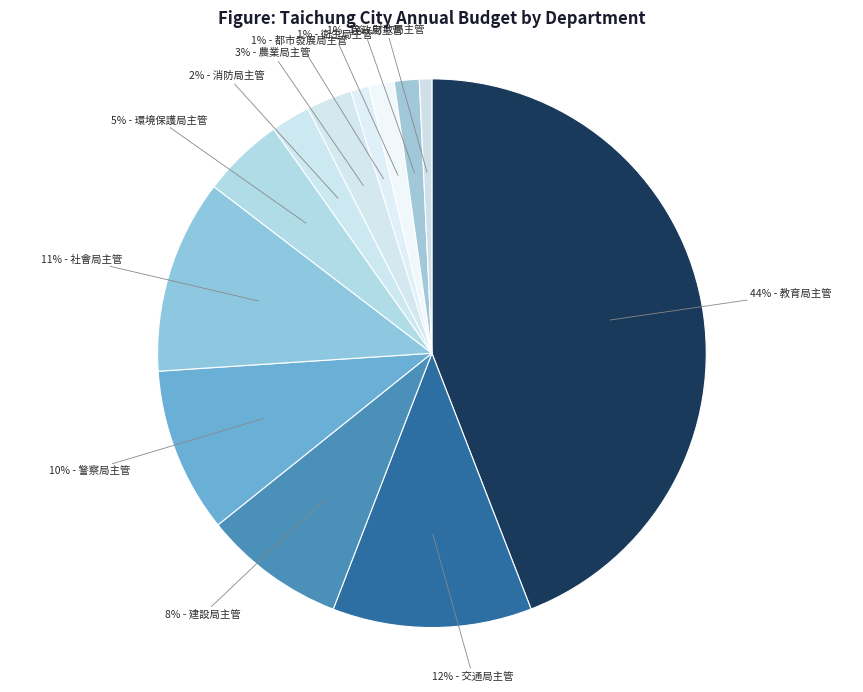

How many slices are in this pie chart?

12